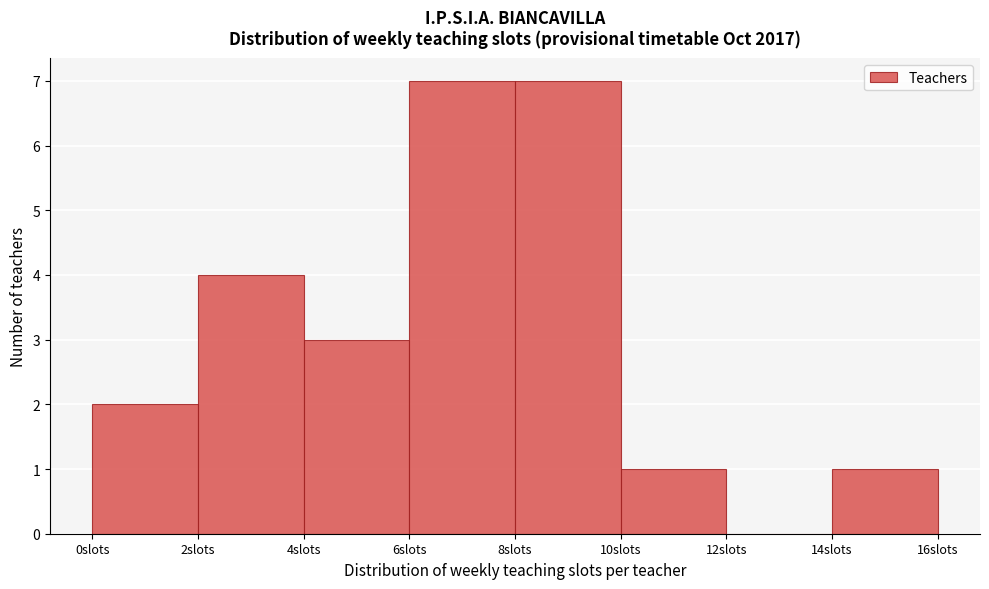

Reading left to right, transcribe this chart: for each bar, give the range it covers on the x-axis and its height. The values are not printed on the chart, so give them approximately, as read against the axis.

0 to 2: 2
2 to 4: 4
4 to 6: 3
6 to 8: 7
8 to 10: 7
10 to 12: 1
12 to 14: 0
14 to 16: 1